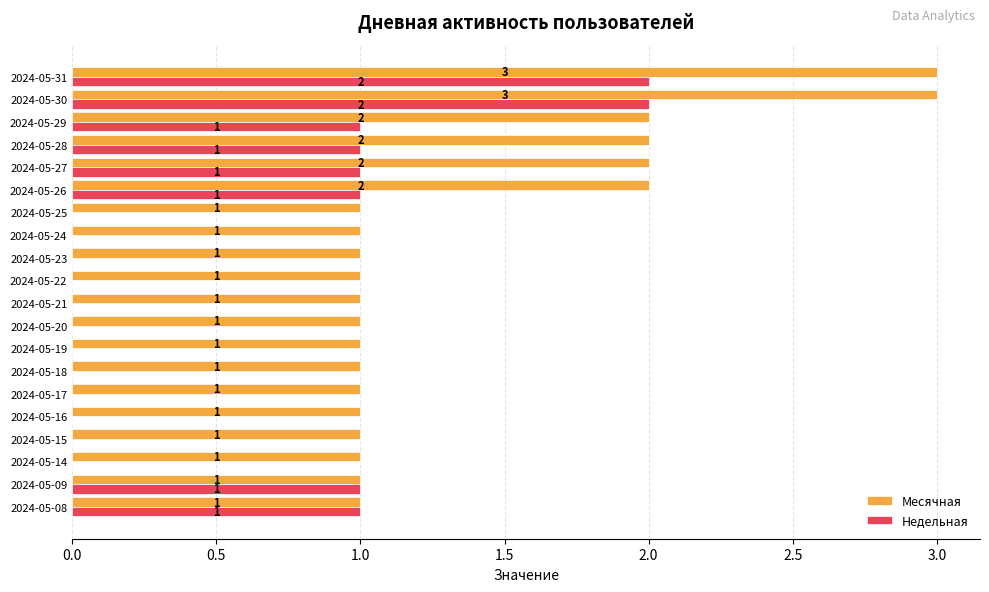

The value of Недельная at 2024-05-09 is 1. True or false?

True